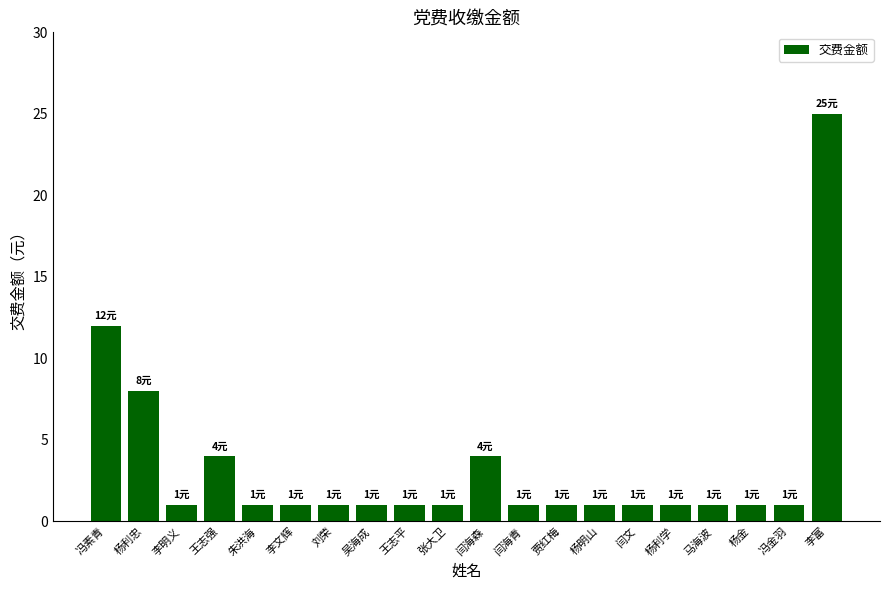

Which label corresponds to the largest value in the chart?

李富